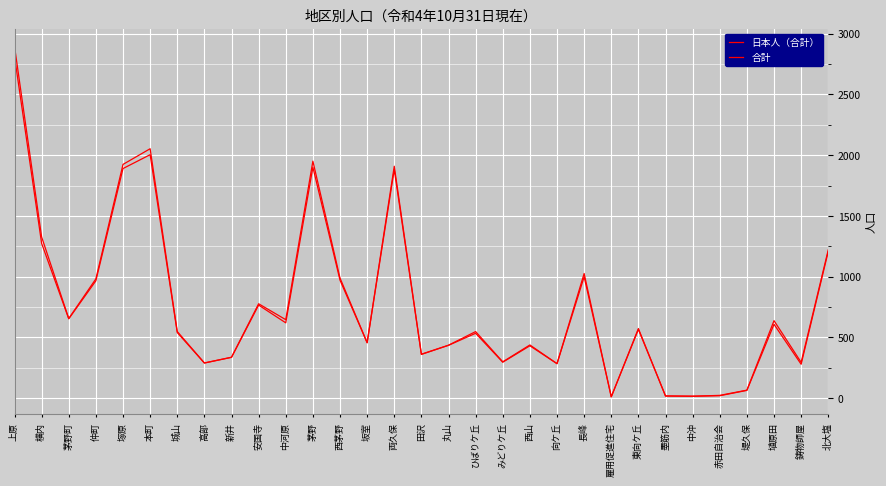

True or false: 日本人（合計） has a value of 620 at 中河原.

True